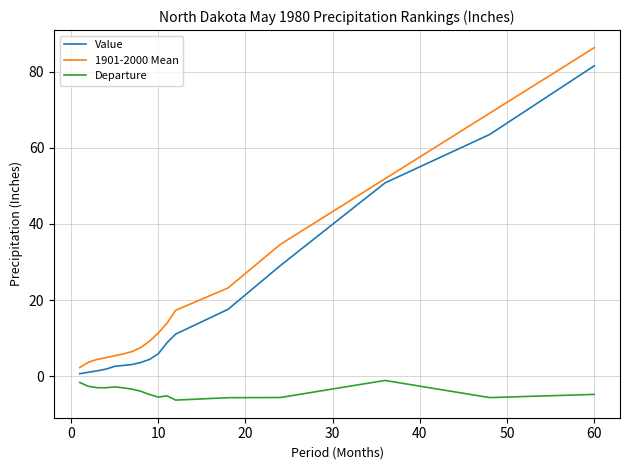

Which series has the widest spread of values?

1901-2000 Mean